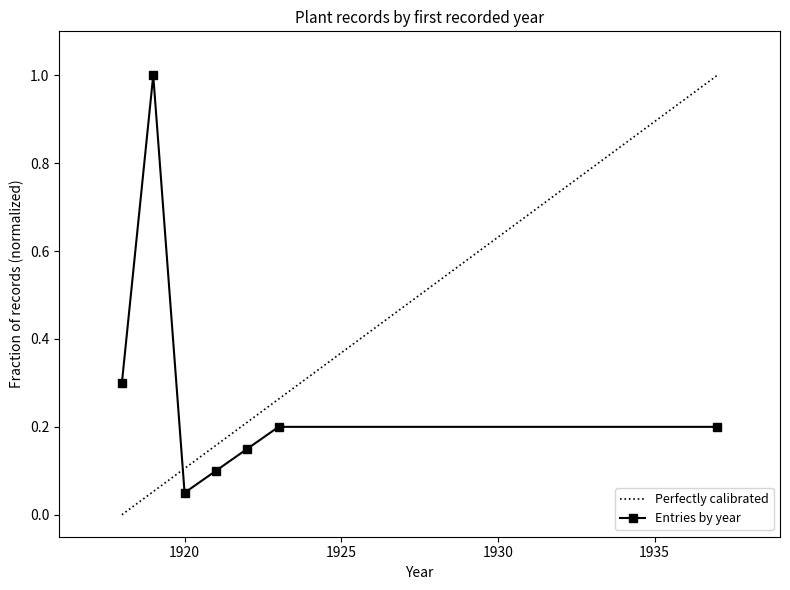

Is this an area chart (filled region under the line)?

No